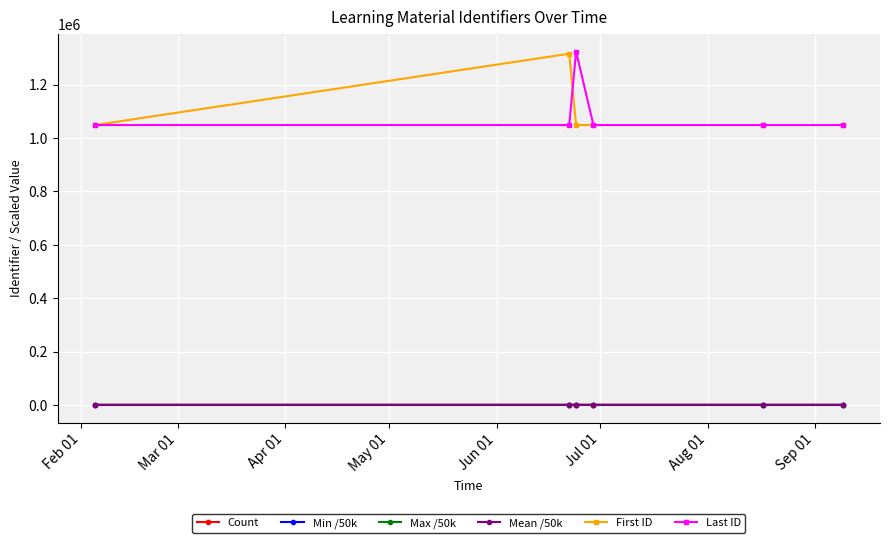

What is the maximum value for Last ID?

1324218.0